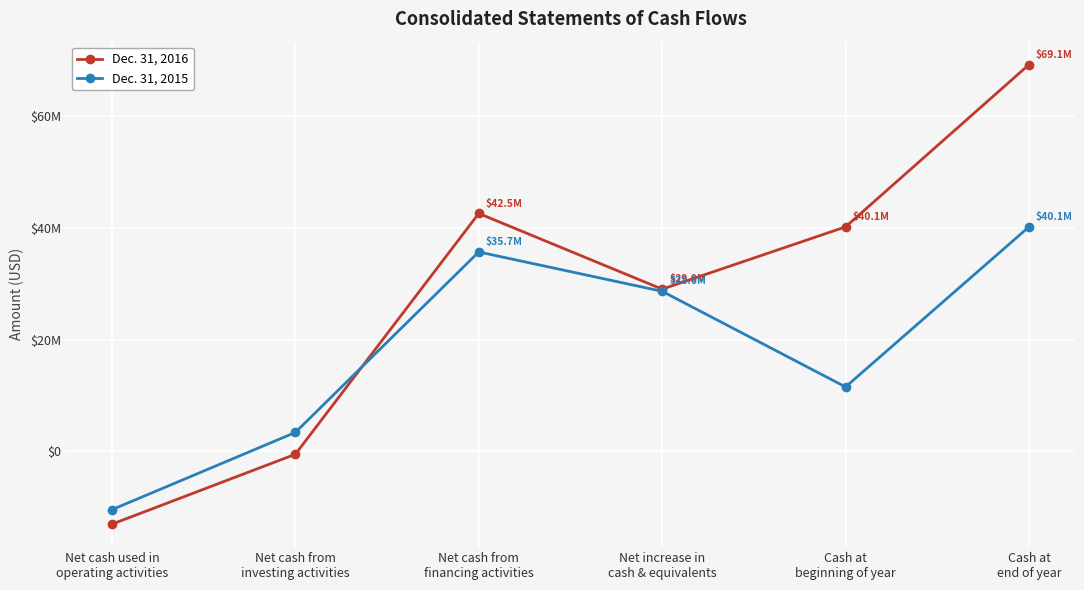

What are all the series names shown in the legend?

Dec. 31, 2016, Dec. 31, 2015